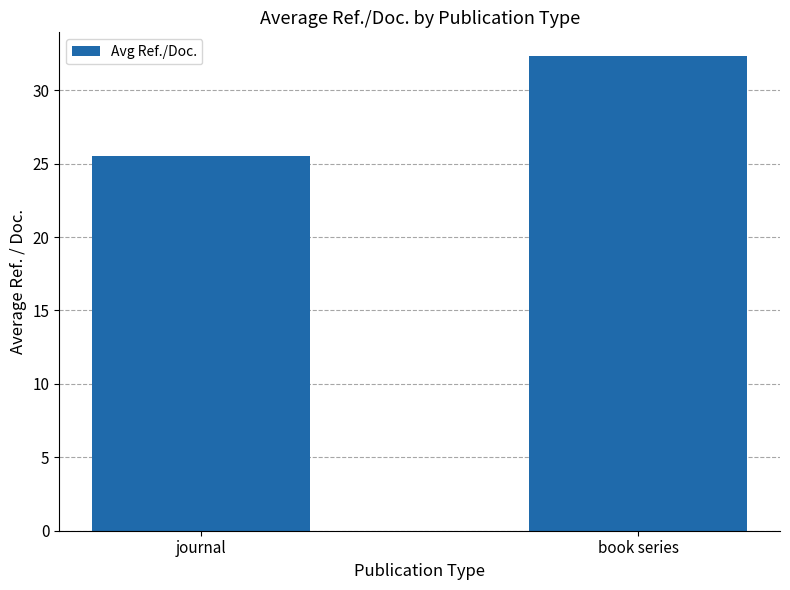

How many data points does each series have?

2